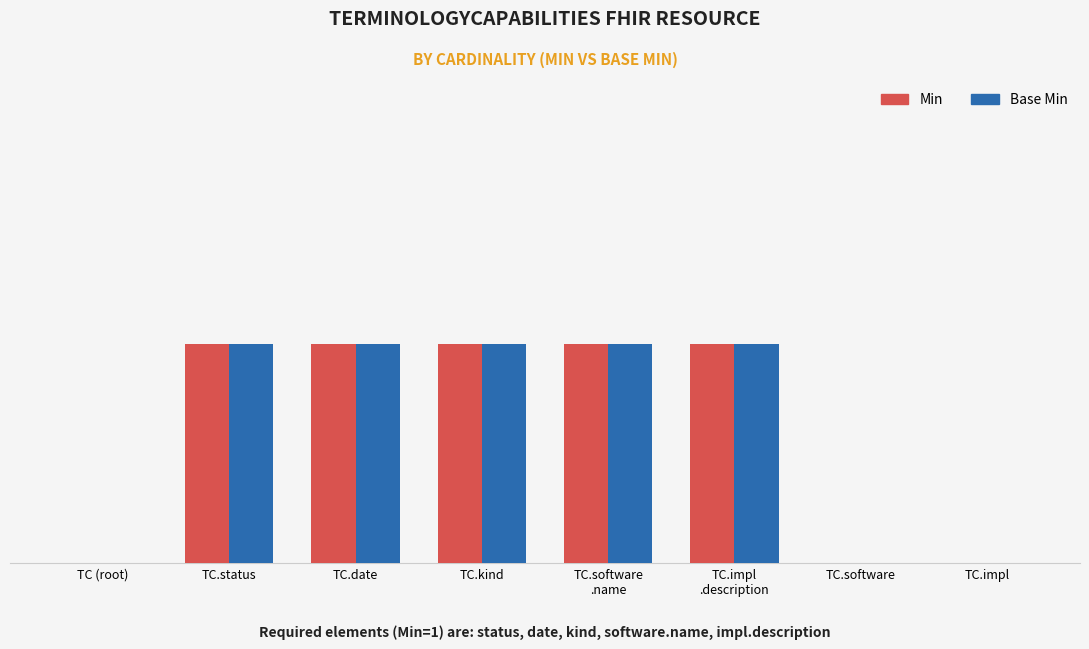

At which category is the sum across all series the highest?

TC.status